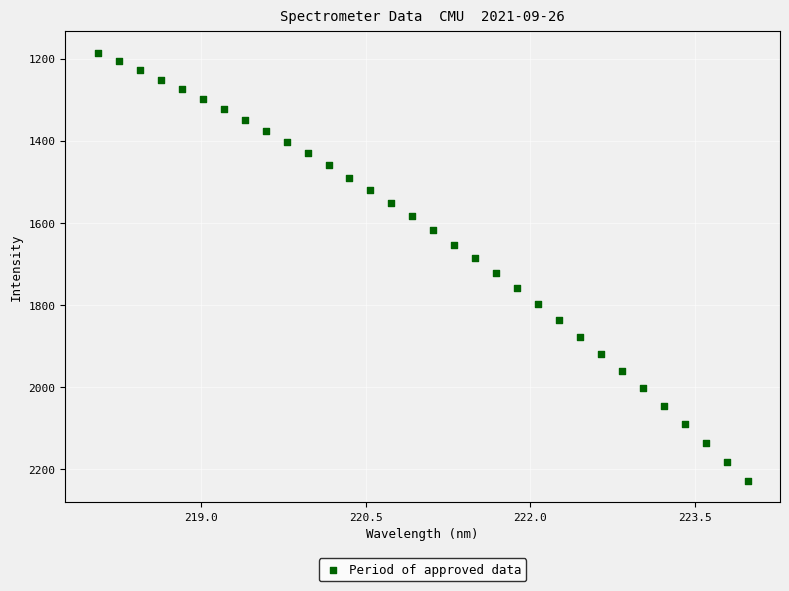

What is the range of Y values (max minus min)?

1043.3